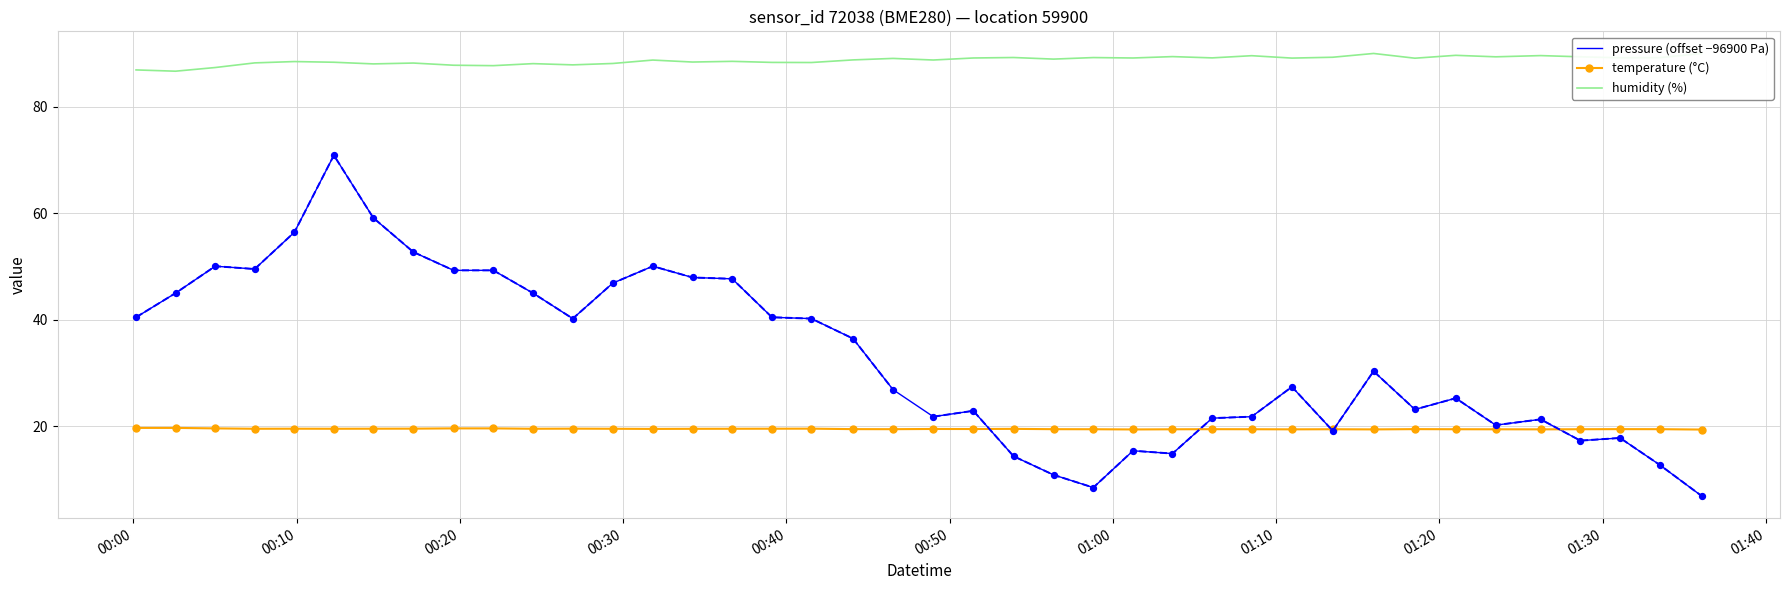

At how many categories does at least one series exceed 81?

40